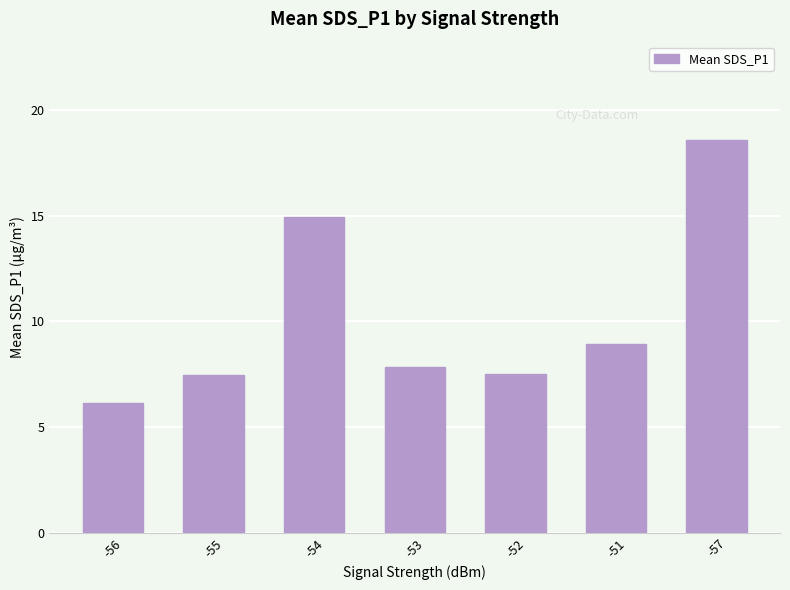

What value does the data have at -53?

7.9